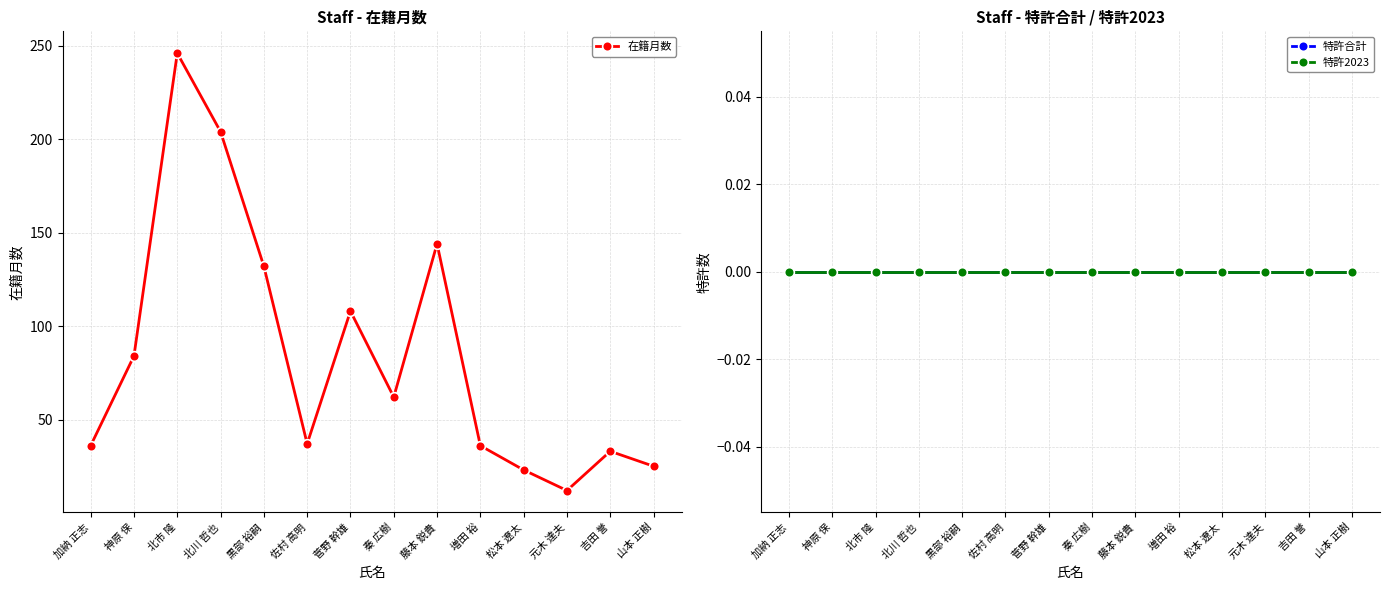

Where is 特許2023 nearest to the value 0?

加納 正志